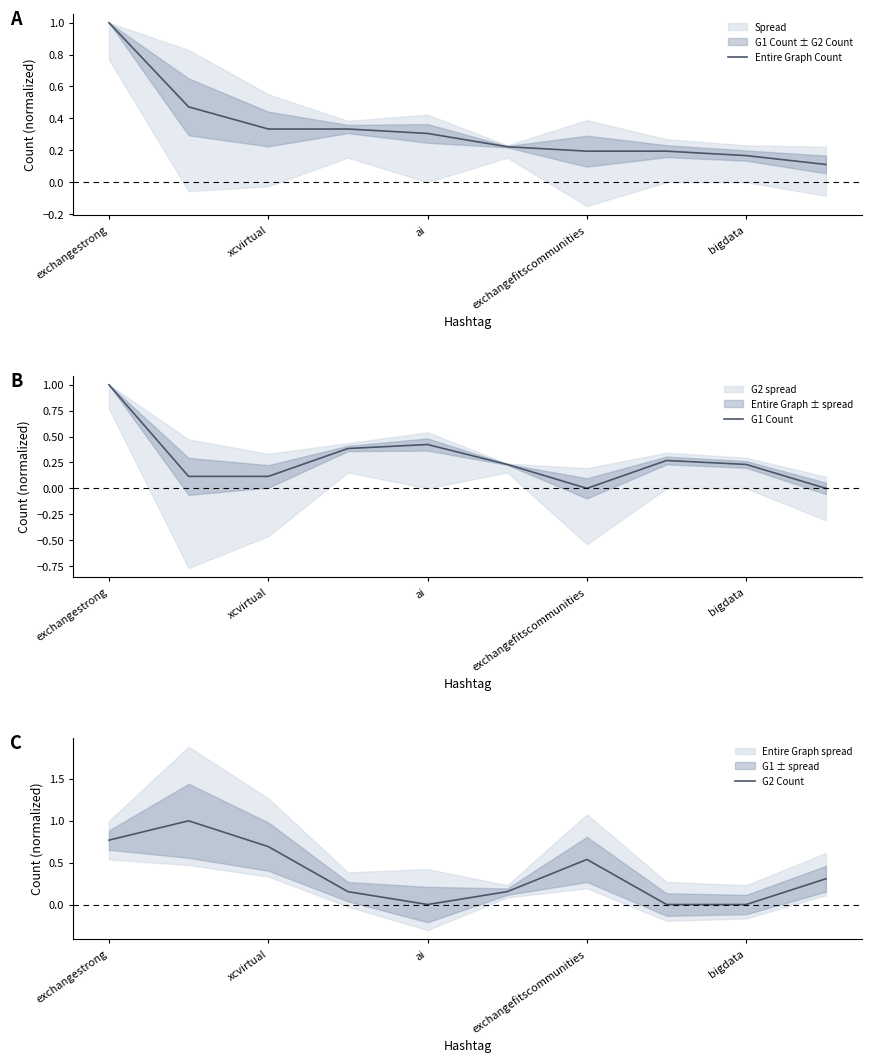

Where is the first local minimum for G2 Count?

ai